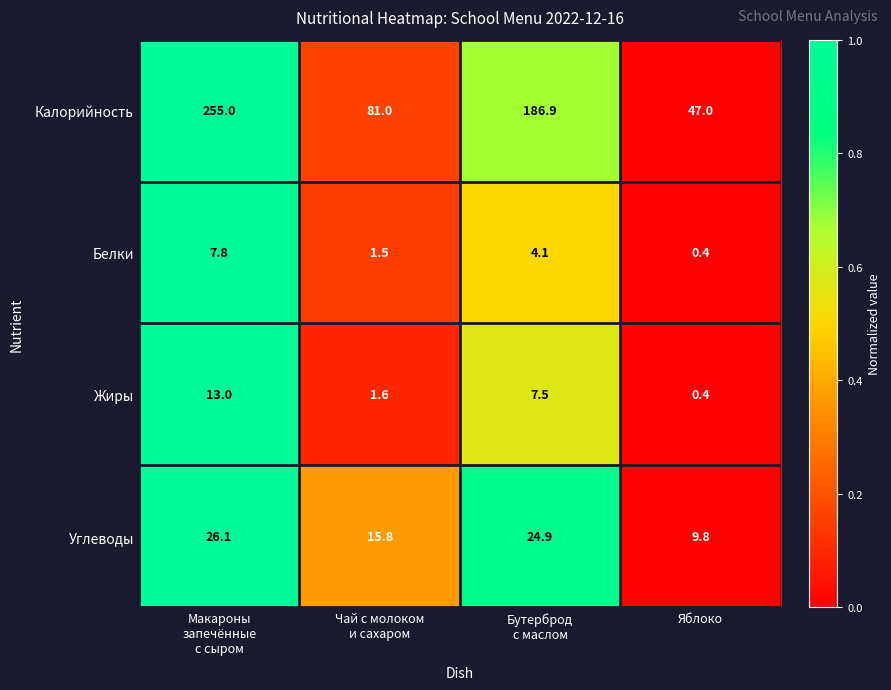

What value does the Углеводы series have at Яблоко?

9.8